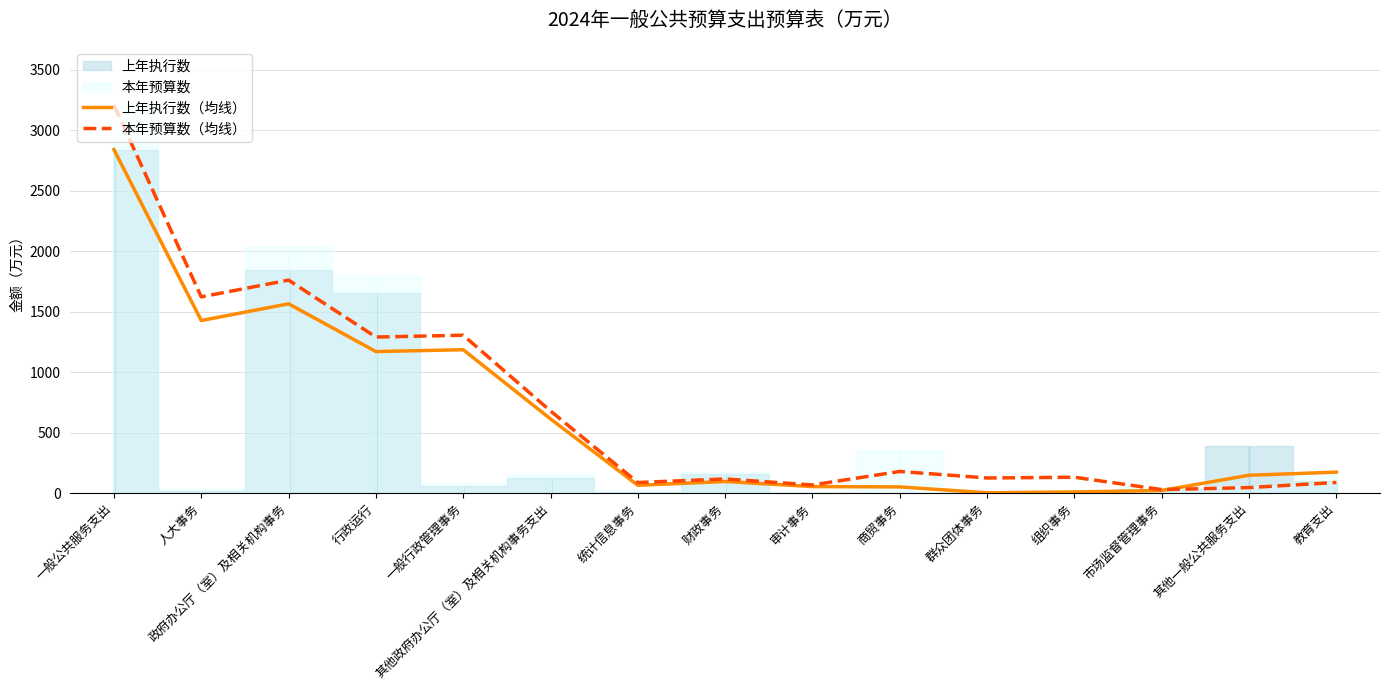

Reading left to right, list all the values displayed in this chart.

上年执行数（均线）: 一般公共服务支出=2839.0	人大事务=1426.7	政府办公厅（室）及相关机构事务=1564.8	行政运行=1170.2	一般行政管理事务=1185.4	其他政府办公厅（室）及相关机构事务支出=613.6	统计信息事务=64.8	财政事务=96.3	审计事务=54.5	商贸事务=51.5	群众团体事务=3.1	组织事务=9.8	市场监督管理事务=22.0	其他一般公共服务支出=147.9	教育支出=173.6
本年预算数（均线）: 一般公共服务支出=3207.5	人大事务=1622.2	政府办公厅（室）及相关机构事务=1760.6	行政运行=1290.1	一般行政管理事务=1305.3	其他政府办公厅（室）及相关机构事务支出=679.1	统计信息事务=87.9	财政事务=117.4	审计事务=67.7	商贸事务=179.3	群众团体事务=125.3	组织事务=131.5	市场监督管理事务=29.3	其他一般公共服务支出=45.9	教育支出=88.3